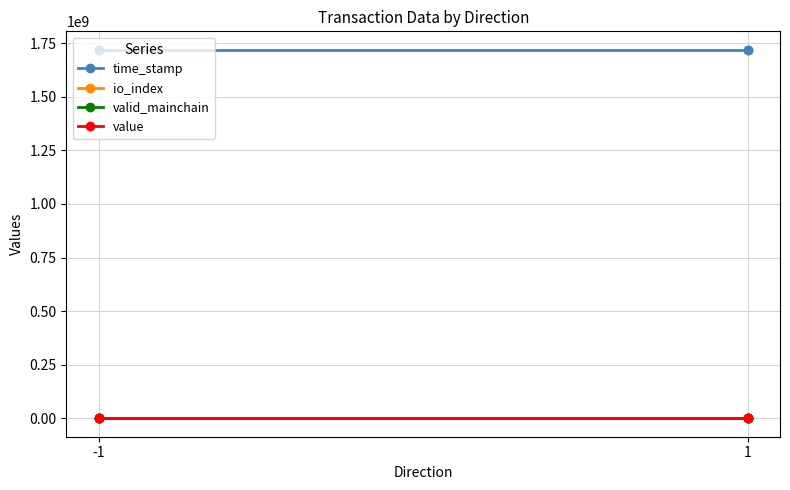

True or false: io_index has a value of 0.0 at -1.

True